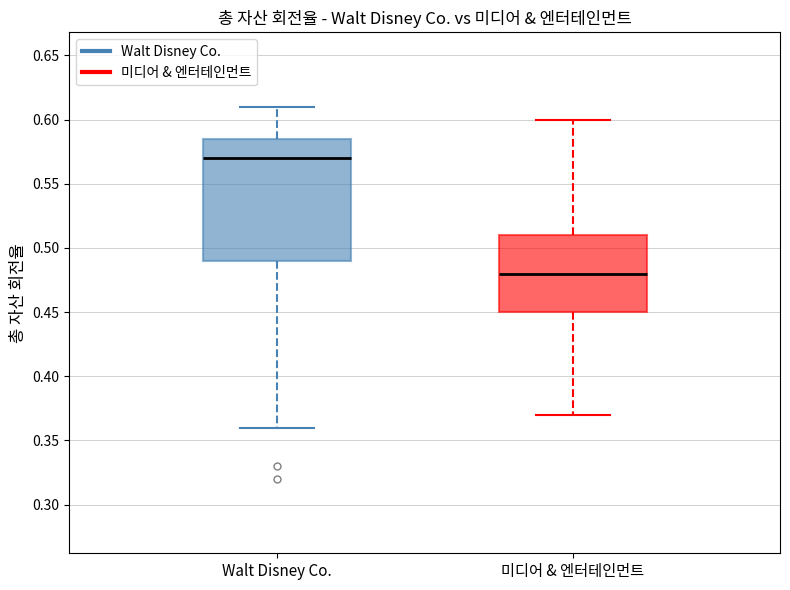

Which box has the lowest median line?

미디어 & 엔터테인먼트